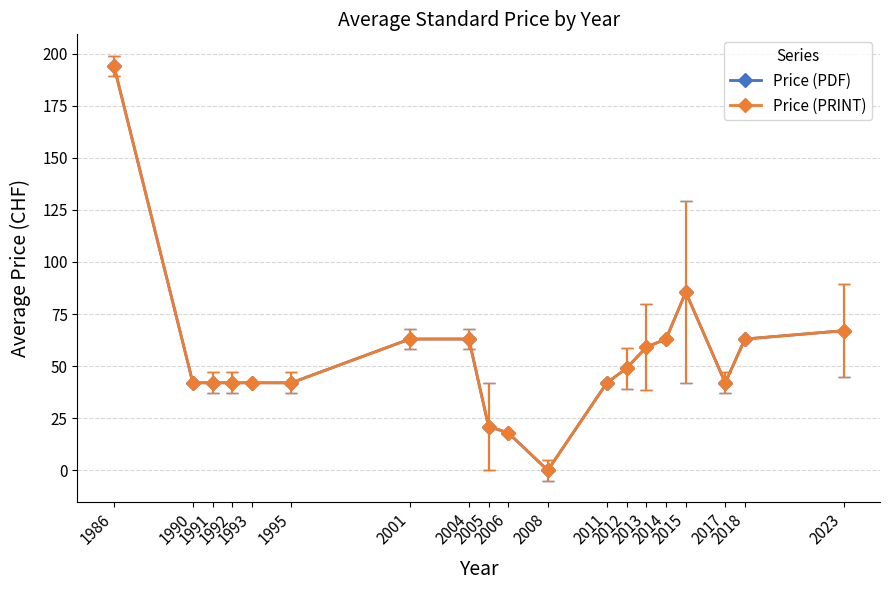

Does the chart have visible grid lines?

Yes